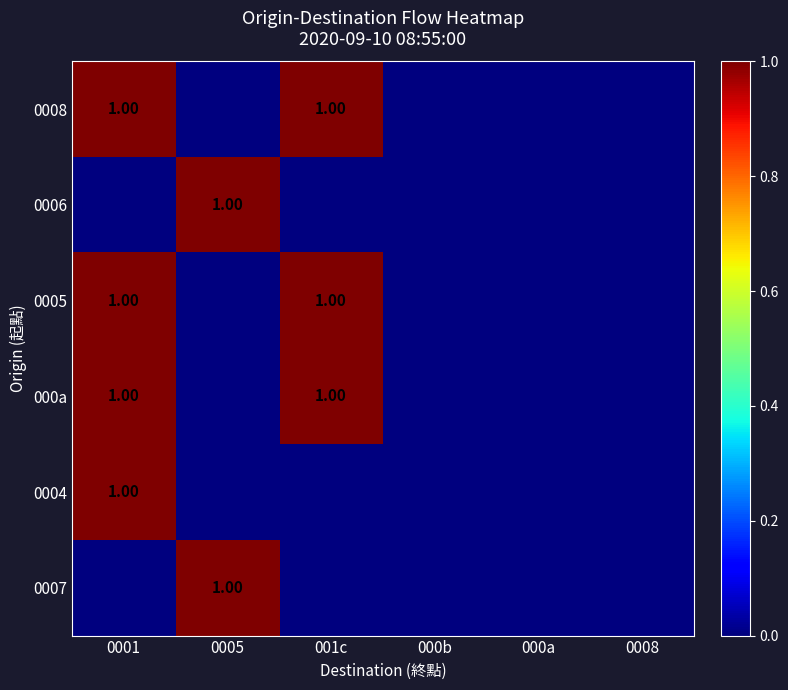

Which category has the lowest value across all series?

0005